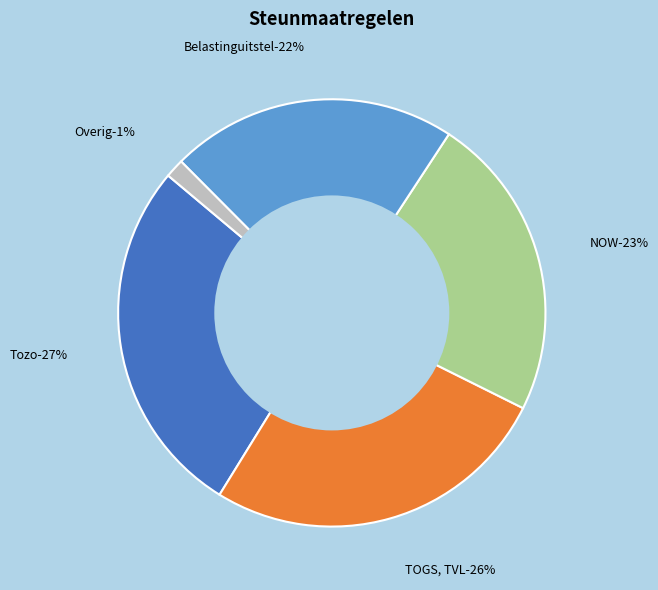

To the nearest percent, what is the average slice percentage?

20%